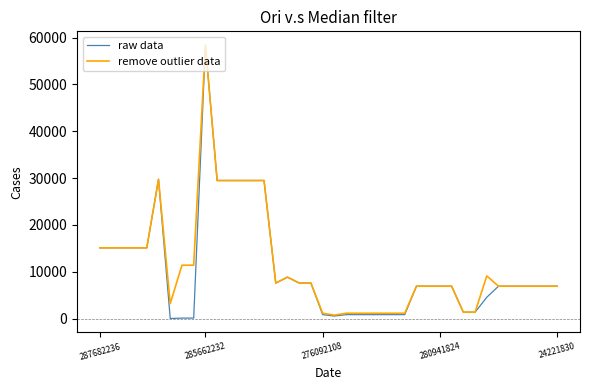

List the series in order of their overall mean, lowest first.

raw data, remove outlier data